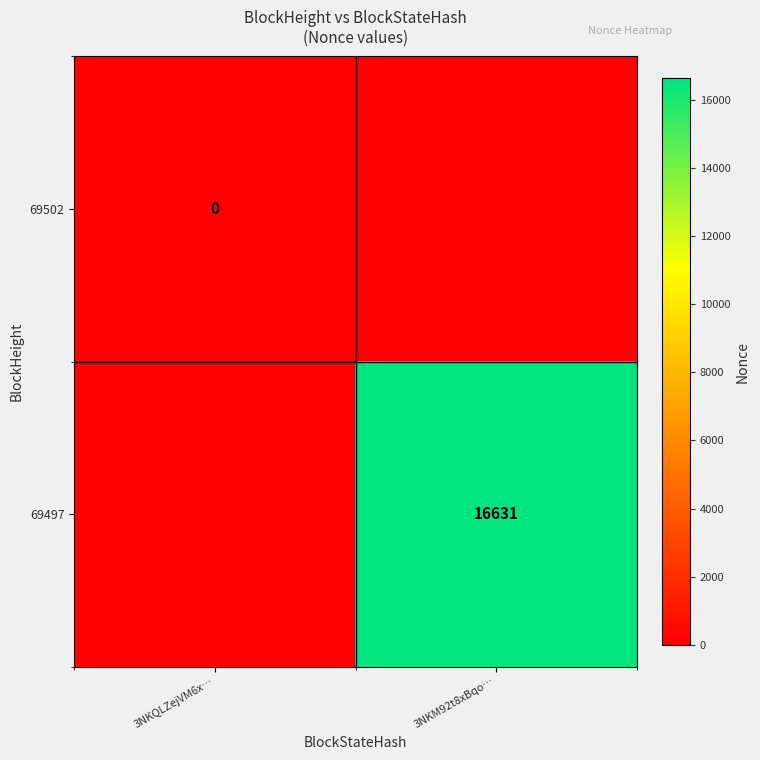

What is the difference between the maximum and minimum values in the 69497 series?

16631